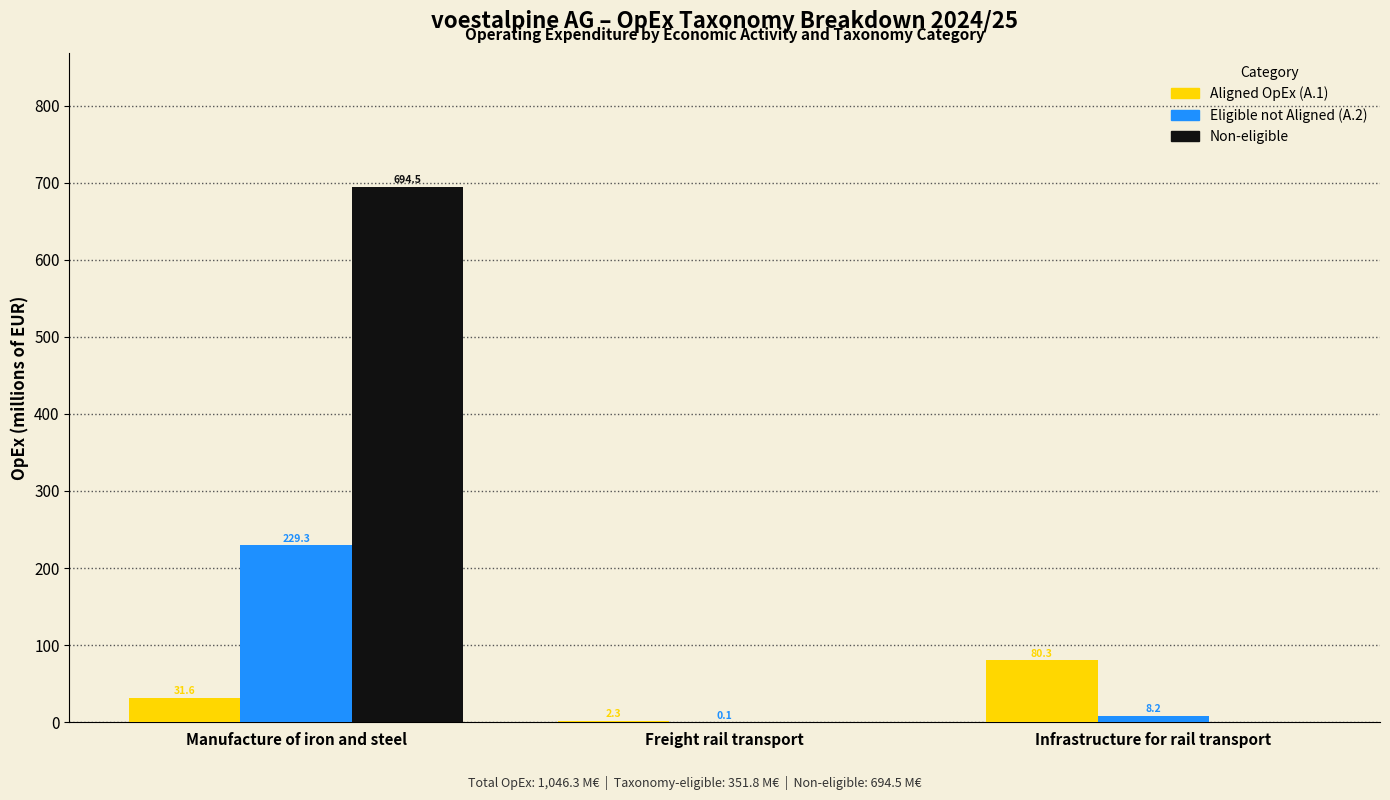

Reading left to right, what are all the values shown in this chart?

Aligned OpEx (A.1): Manufacture of iron and steel=31.6	Freight rail transport=2.3	Infrastructure for rail transport=80.3
Eligible not Aligned (A.2): Manufacture of iron and steel=229.3	Freight rail transport=0.1	Infrastructure for rail transport=8.2
Non-eligible: Manufacture of iron and steel=694.5	Freight rail transport=0.0	Infrastructure for rail transport=0.0